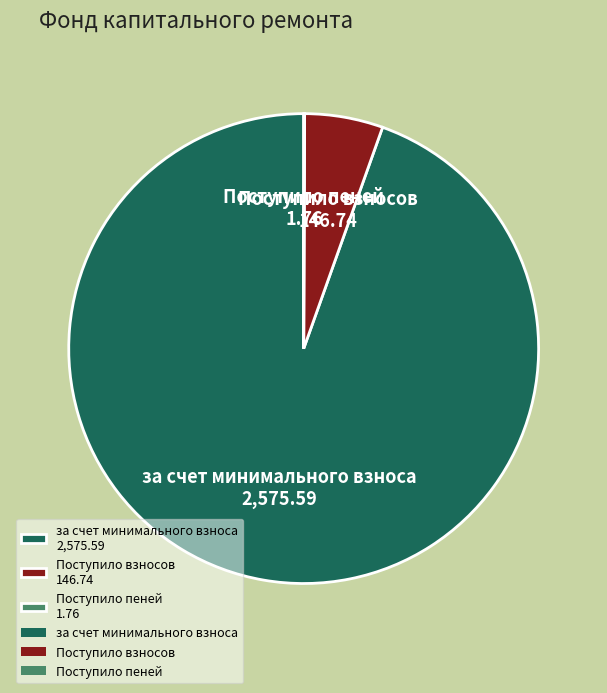

What is the ratio of the value at за счет минимального взноса to the value at Поступило взносов?

17.6